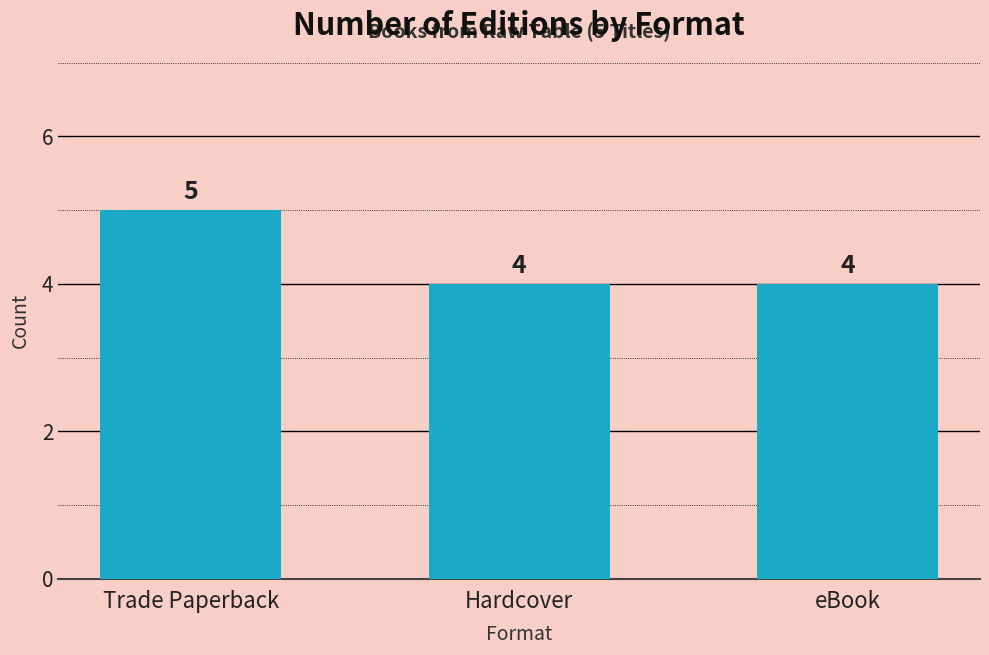

What is the minimum value shown in the chart?

4